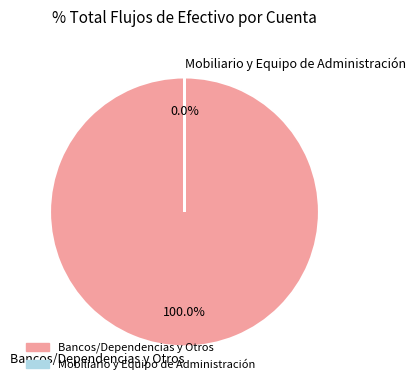

Do Bancos/Dependencias y Otros and Otros together represent more than half of the pie?

Yes